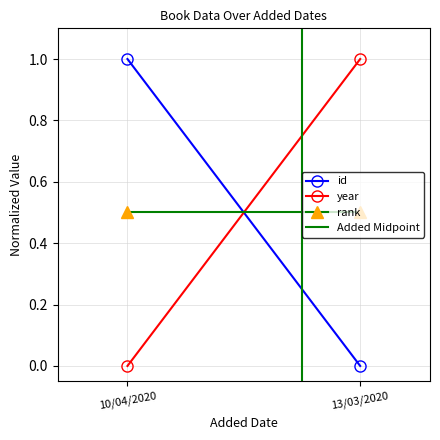

Reading right to left, list all the values displayed in this chart.

id: 0.0	1.0
year: 1.0	0.0
rank: 0.5	0.5
Added Midpoint: 1.0	0.0